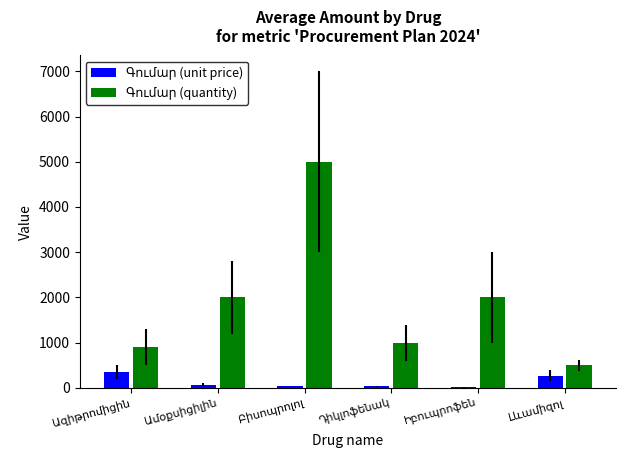

What is the maximum value shown in the chart?

5000